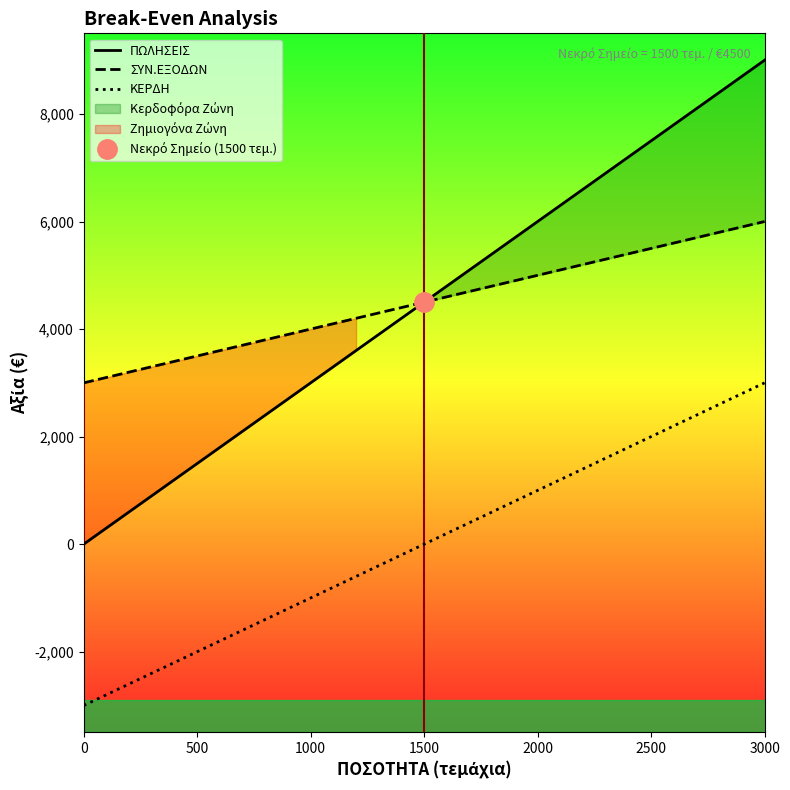

Reading right to left, extract all data points from this chart.

ΠΩΛΗΣΕΙΣ: 9000	8100	7200	6300	5400	4500	3600	2700	1800	900	0
ΣΥΝ.ΕΞΟΔΩΝ: 6000	5700	5400	5100	4800	4500	4200	3900	3600	3300	3000
ΚΕΡΔΗ: 3000	2400	1800	1200	600	0	-600	-1200	-1800	-2400	-3000